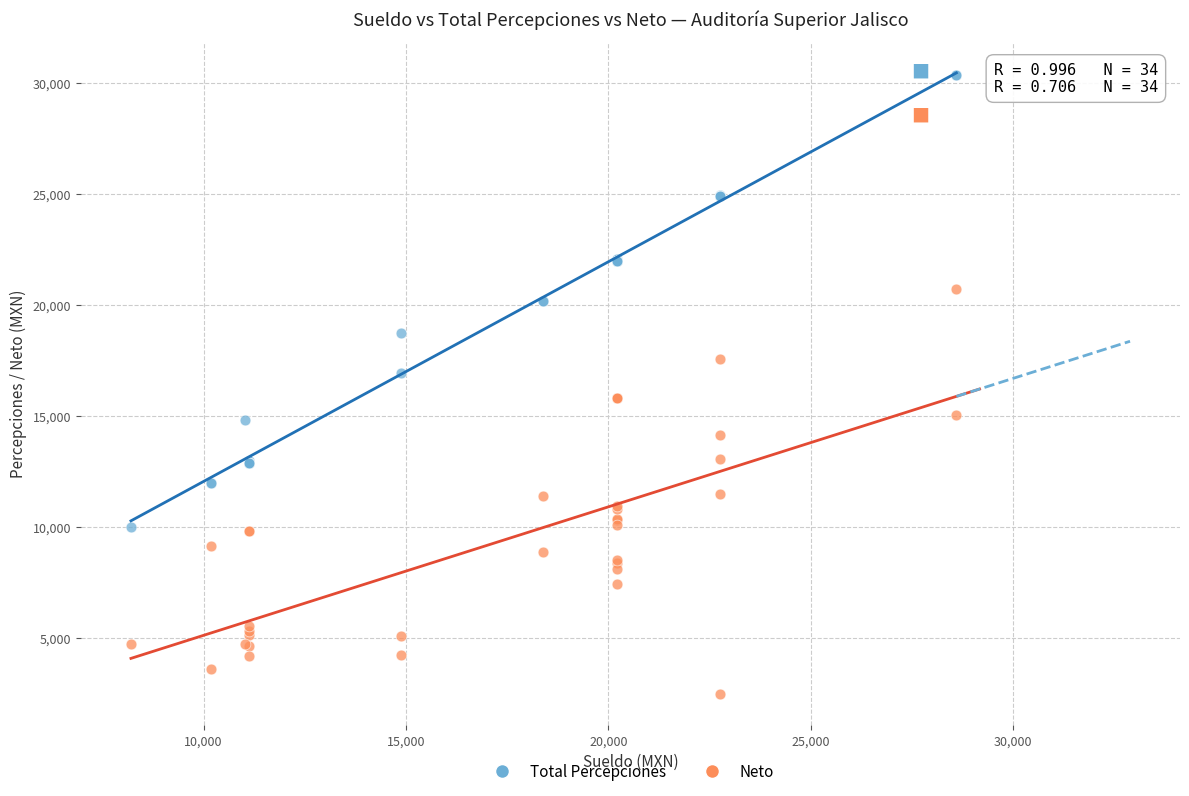

Which series reaches the maximum Y coordinate?

Total Percepciones